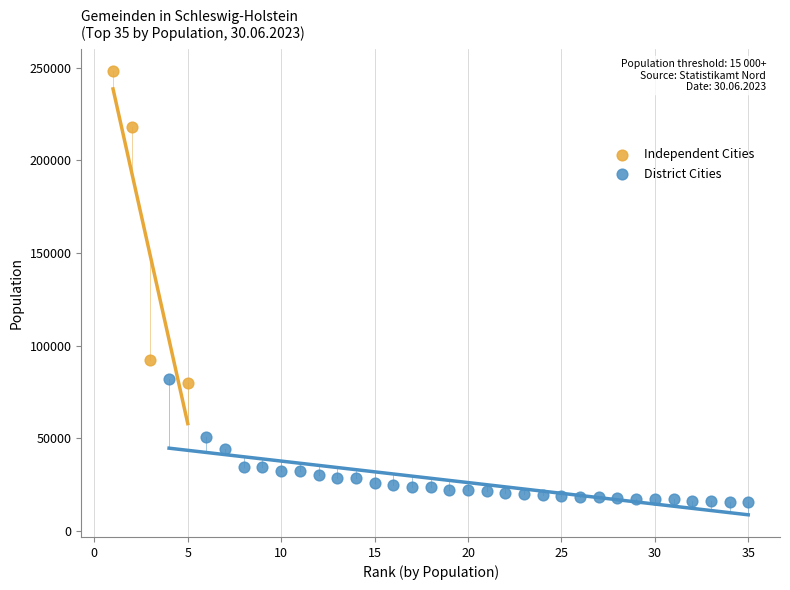

Which series contains the highest Y value?

Independent Cities